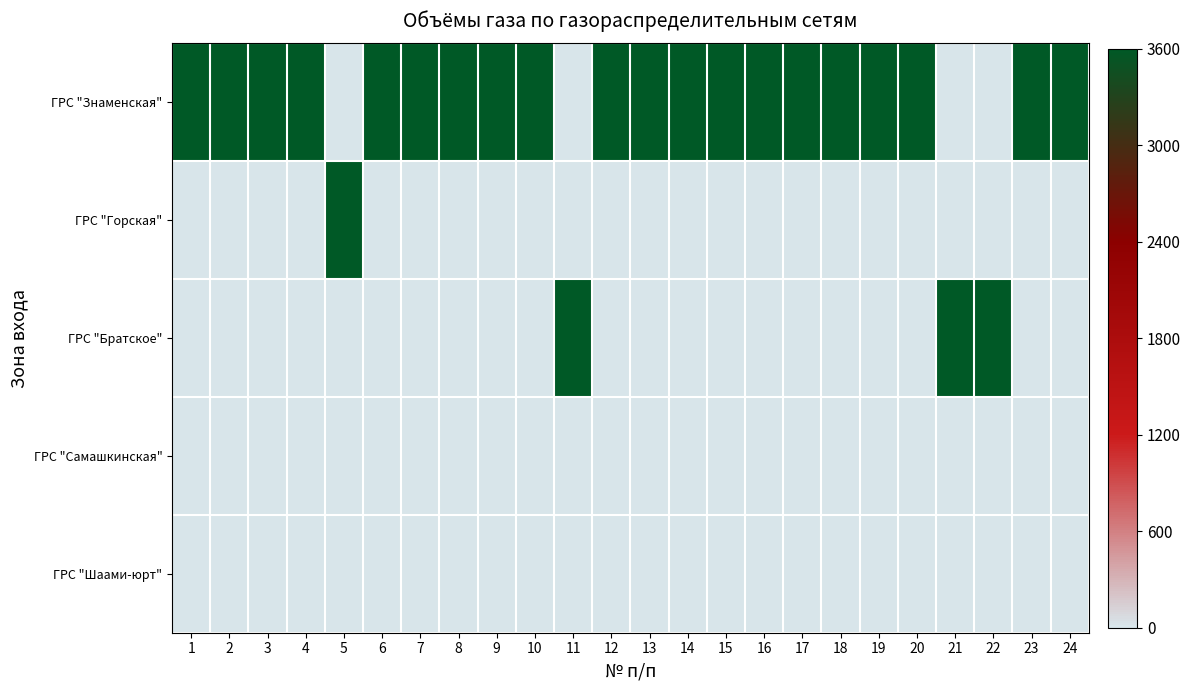

What is the spread (max minus min) of values at 1?

3600.0